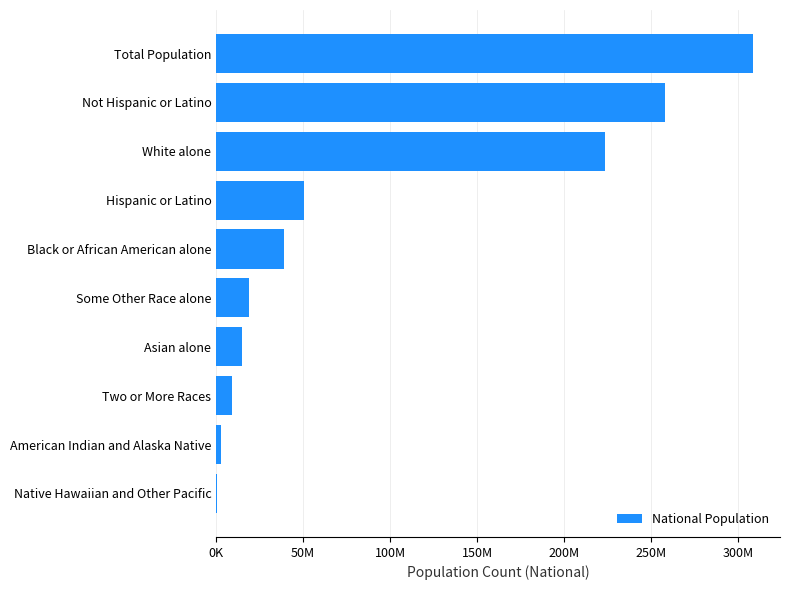

What is the sum of all values?

926236614